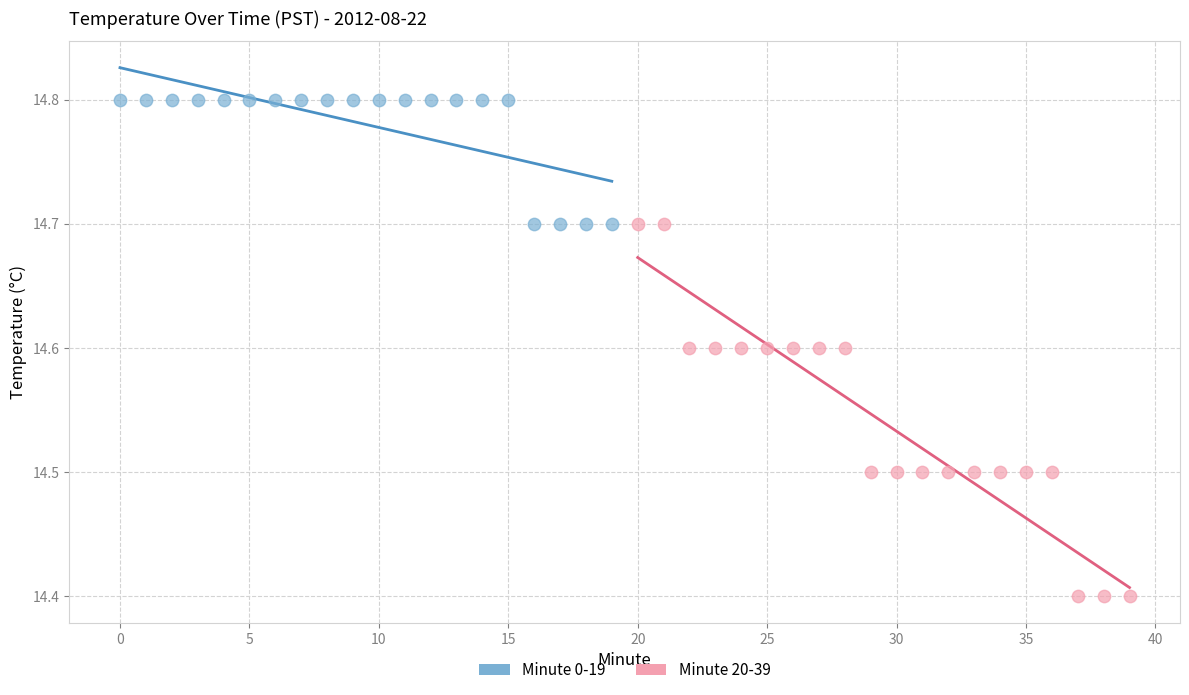

Which series has the widest spread of Y values?

Minute 20-39